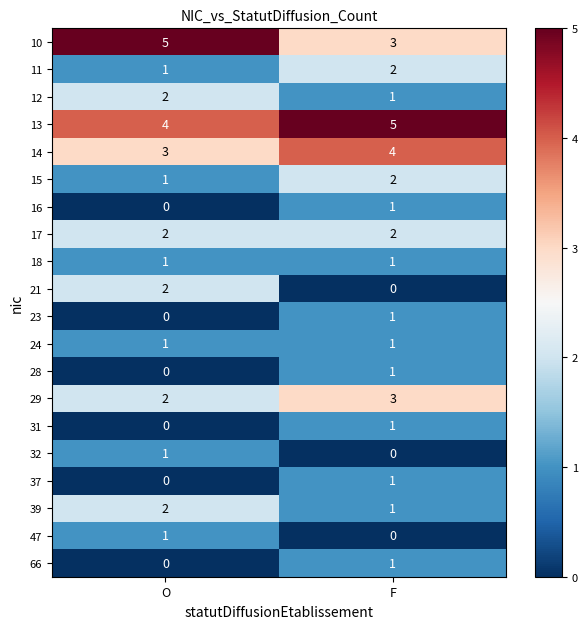

The 32 series shows 1 at O. True or false?

True